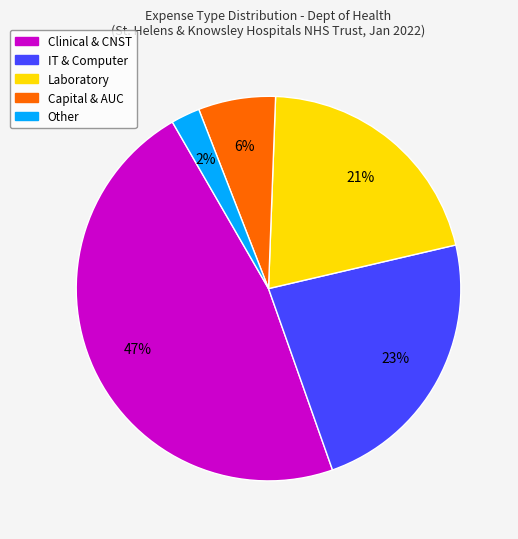

Do Clinical & CNST and Other together represent more than half of the pie?

No